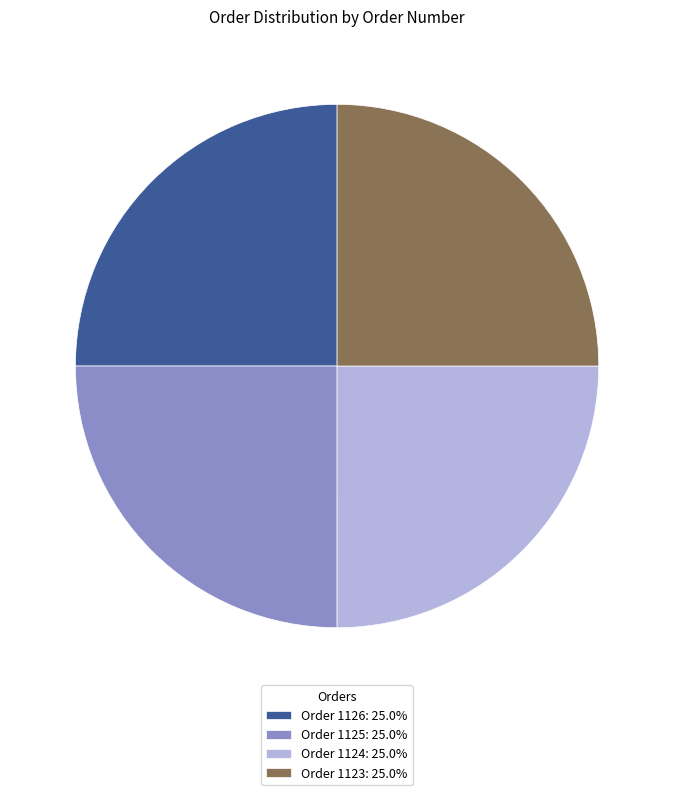

Does Order 1126: 25.0% account for over 50% of the chart?

No